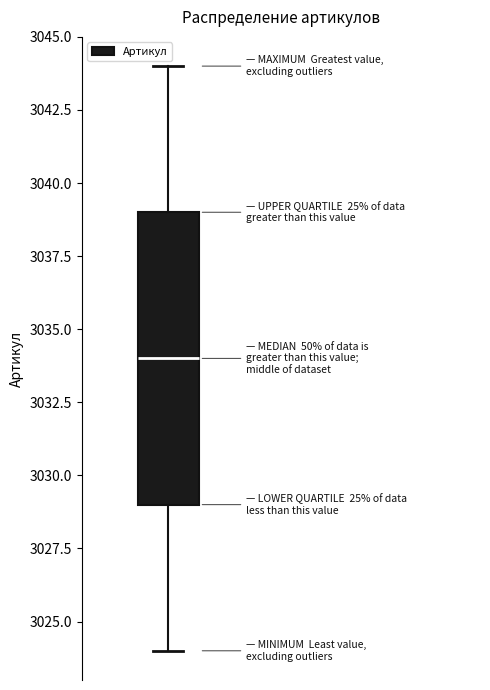

Where does the lower whisker of the box end on the y-axis? The values are not printed on the chart, so give them approximately, as read against the axis.

3024